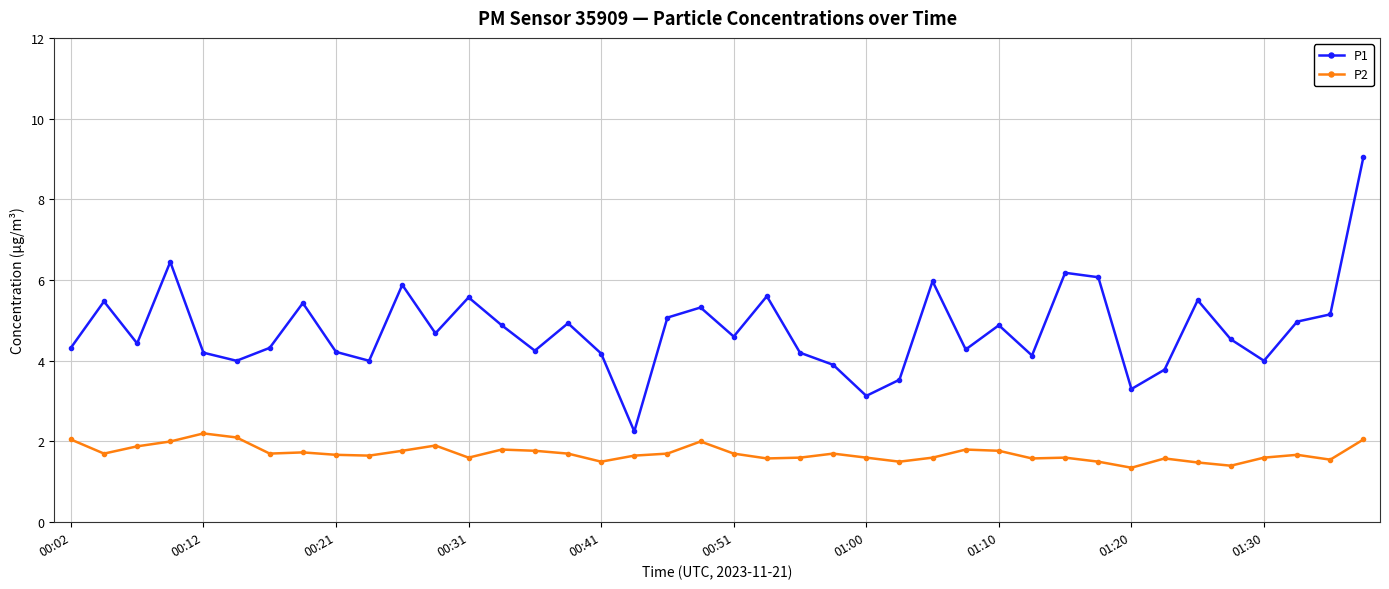

True or false: P2 and P1 intersect in this chart.

False